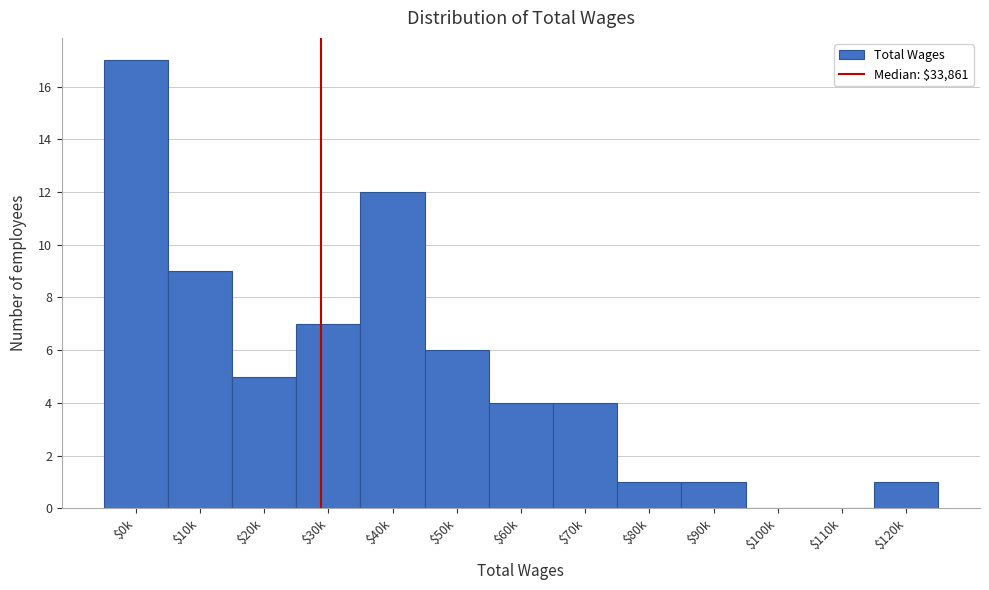

What is the sum of all values?

67